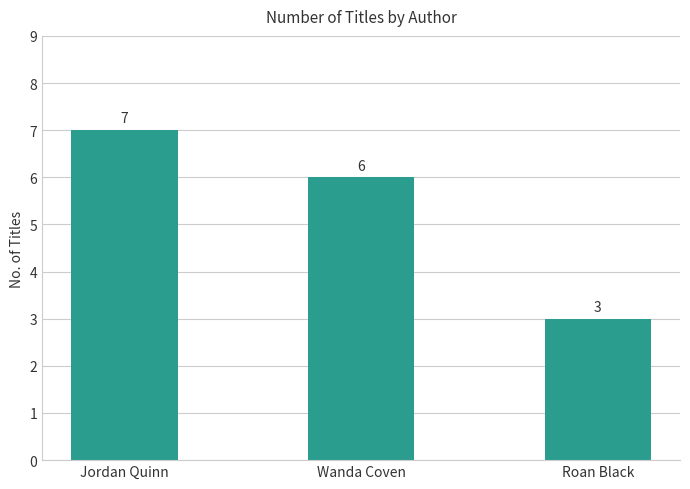

Does the chart contain stacked bars?

No